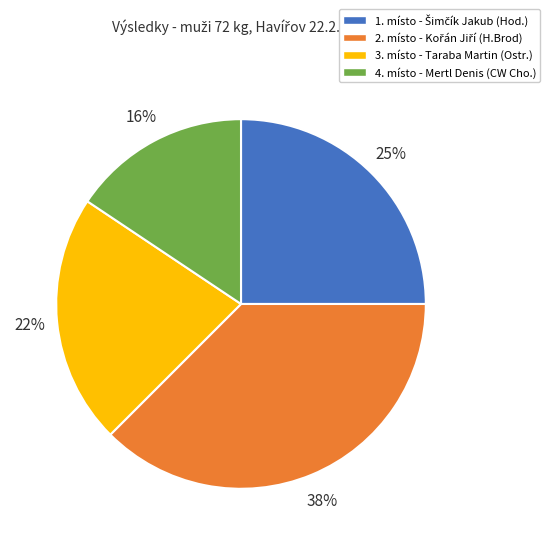

To the nearest percent, what is the difference between the largest and smallest slice percentages?

22%